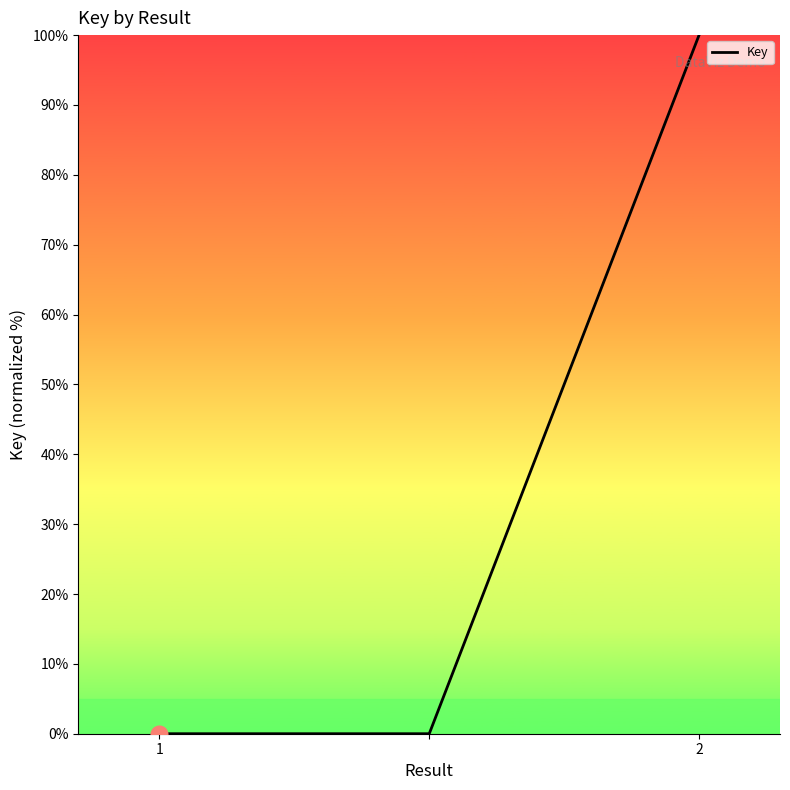

Reading right to left, transcribe all the data shown in this chart.

100	0	0